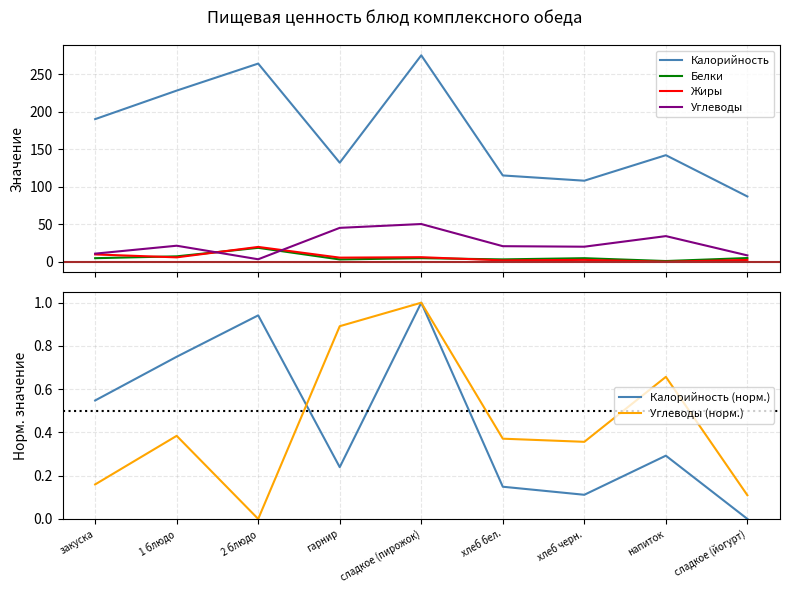

The value of Калорийность at 1 блюдо is 403.8. True or false?

False